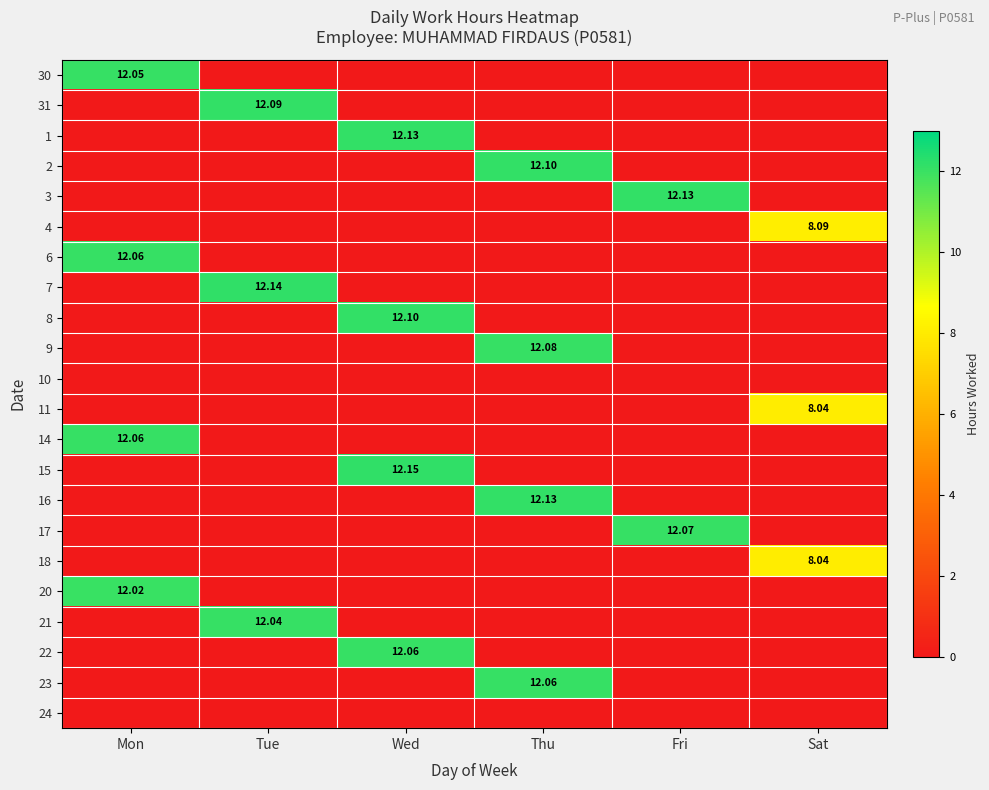

Is the value of 7 at Tue greater than the value of 16 at Thu?

Yes